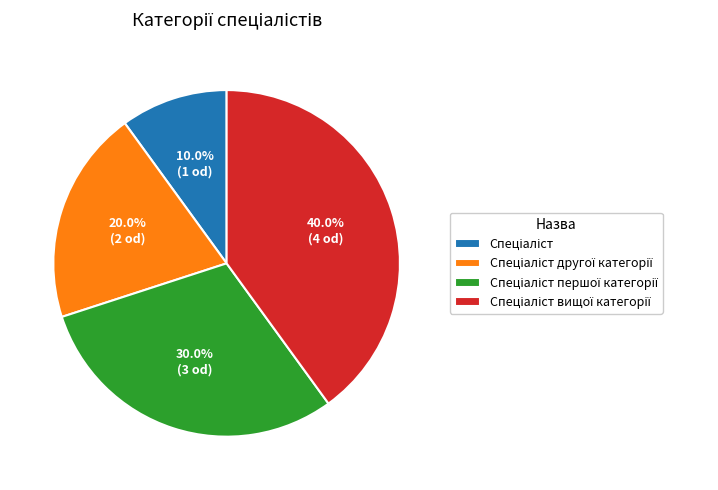

How many slices are in this pie chart?

4